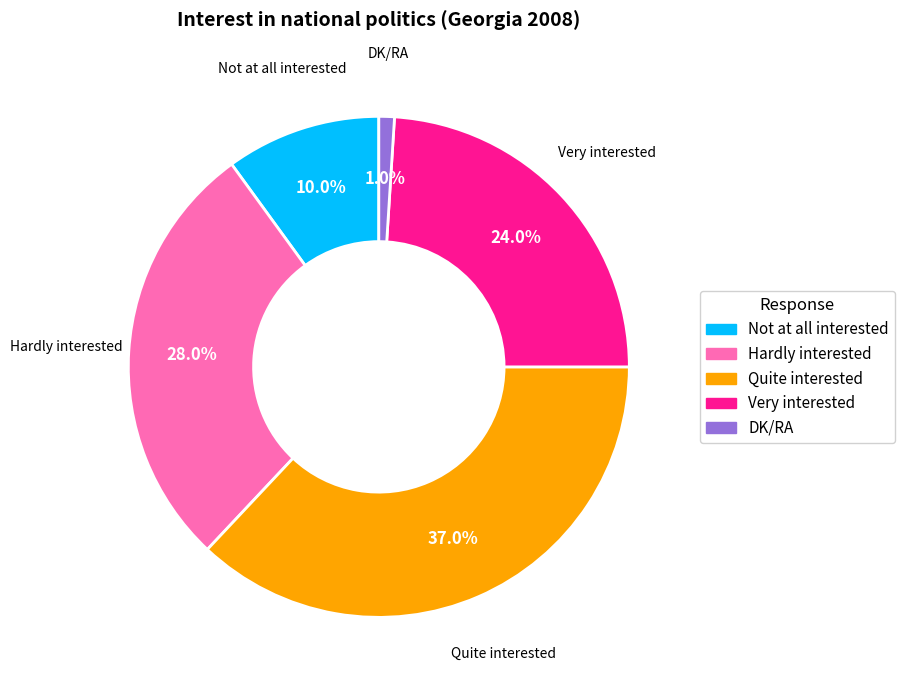

Which has a higher value, Hardly interested or Not at all interested?

Hardly interested